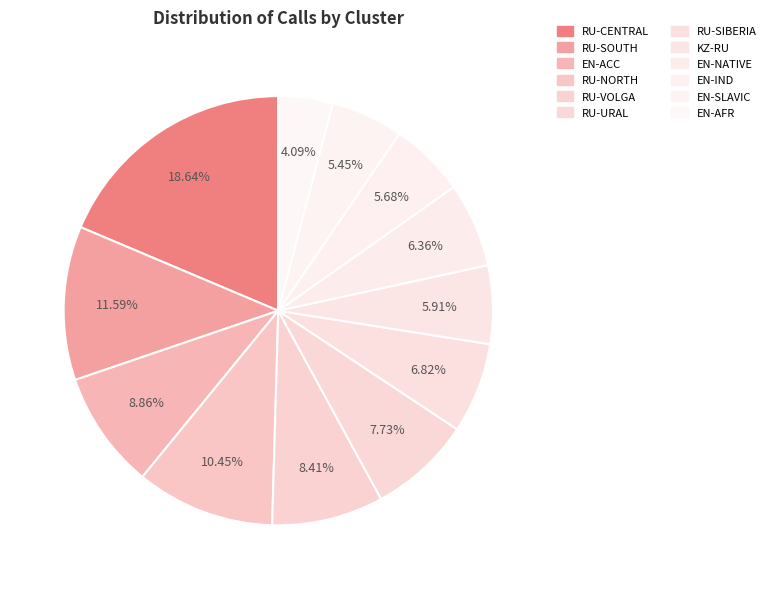

What is the ratio of the value at EN-AFR to the value at RU-SIBERIA?

0.6